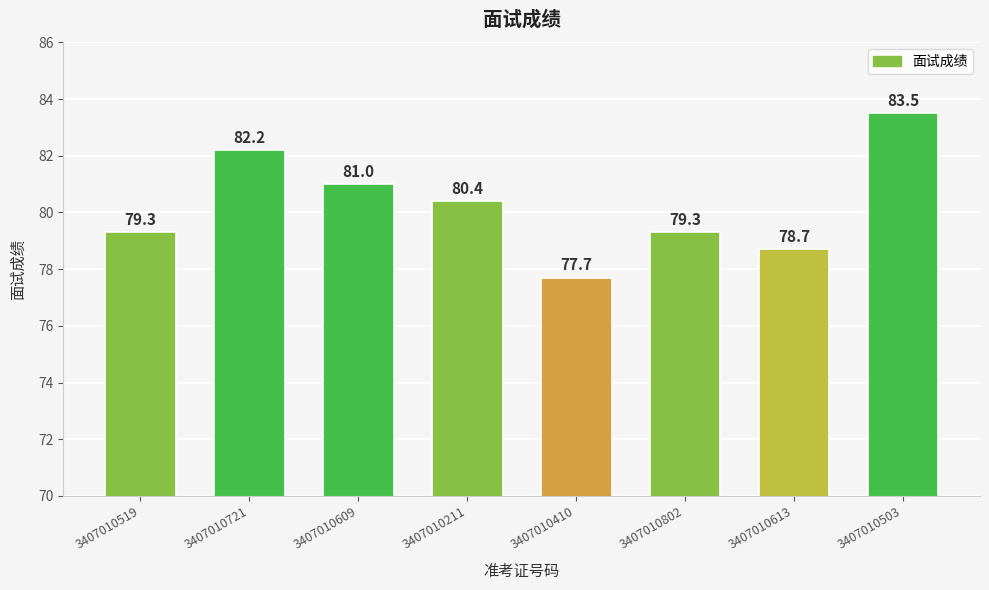

What is the ratio of the value at 3407010802 to the value at 3407010609?

1.0